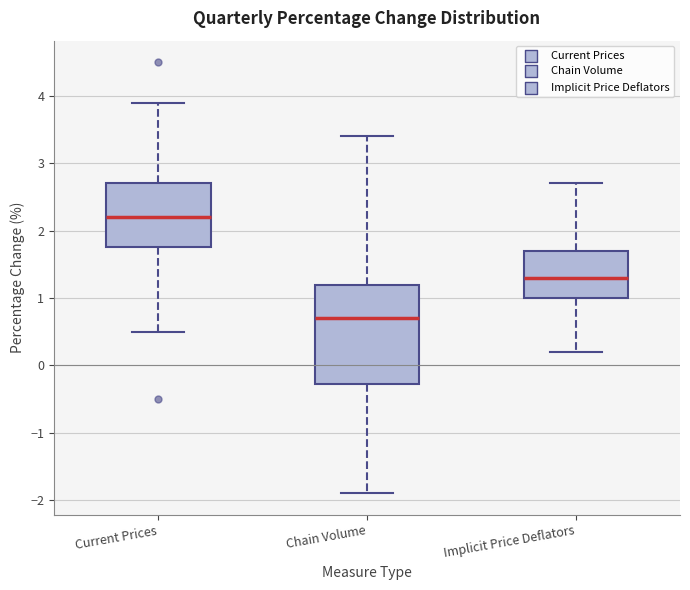

Which box's median line is the highest?

Current Prices